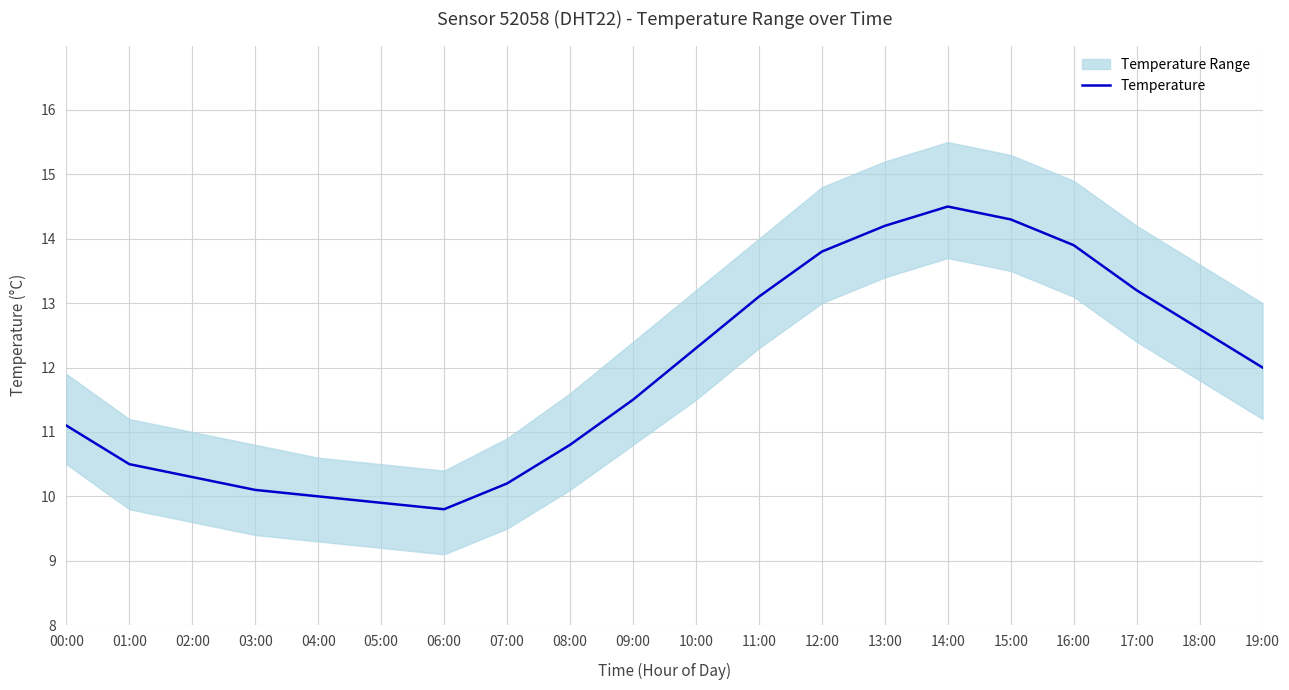

Where does the data first go above 12?

10:00